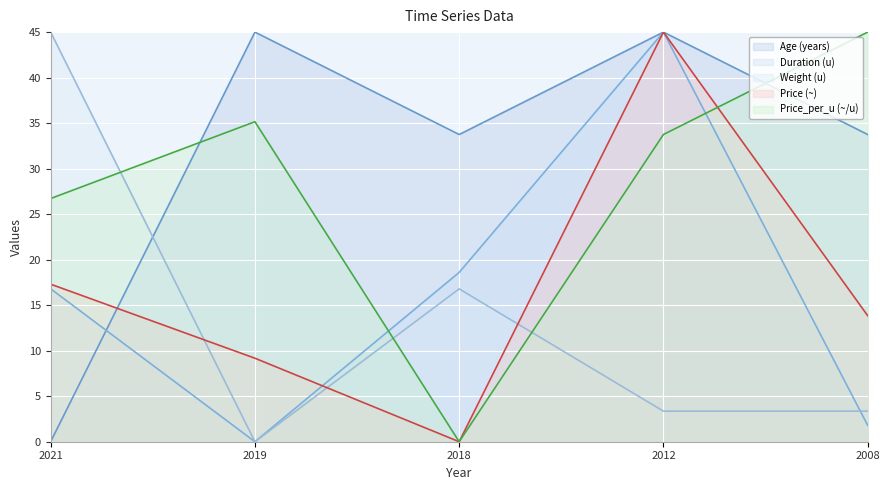

Reading left to right, what are all the values shown in this chart?

Age (years): 0.0	45.0	33.8	45.0	33.8
Duration (u): 16.8	0.0	18.6	45.0	1.8
Weight (u): 45.0	0.0	16.8	3.4	3.4
Price (~): 17.3	9.2	0.0	45.0	13.8
Price_per_u (~/u): 26.7	35.2	0.0	33.8	45.0